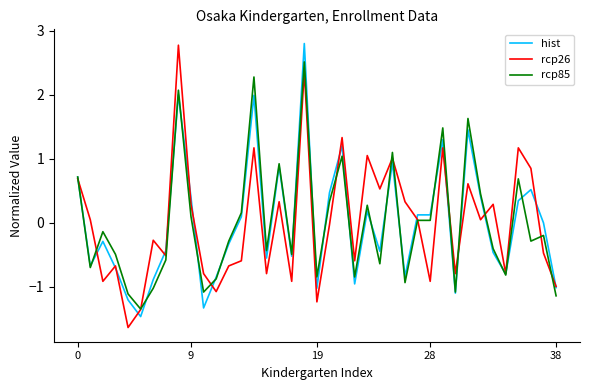

True or false: rcp85 and rcp26 intersect in this chart.

True